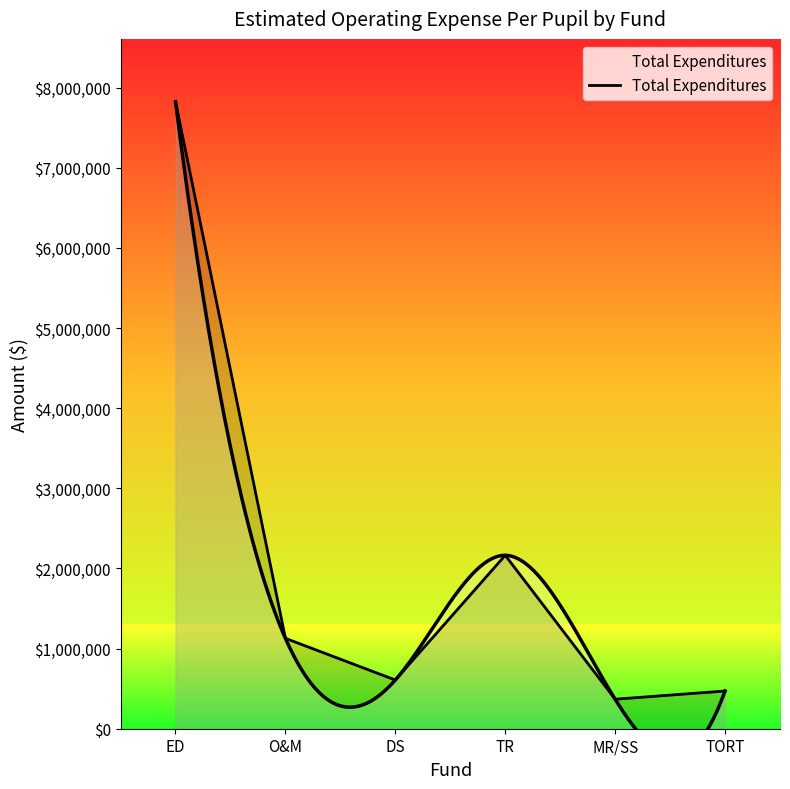

What is the ratio of the value at TORT to the value at ED?

0.1